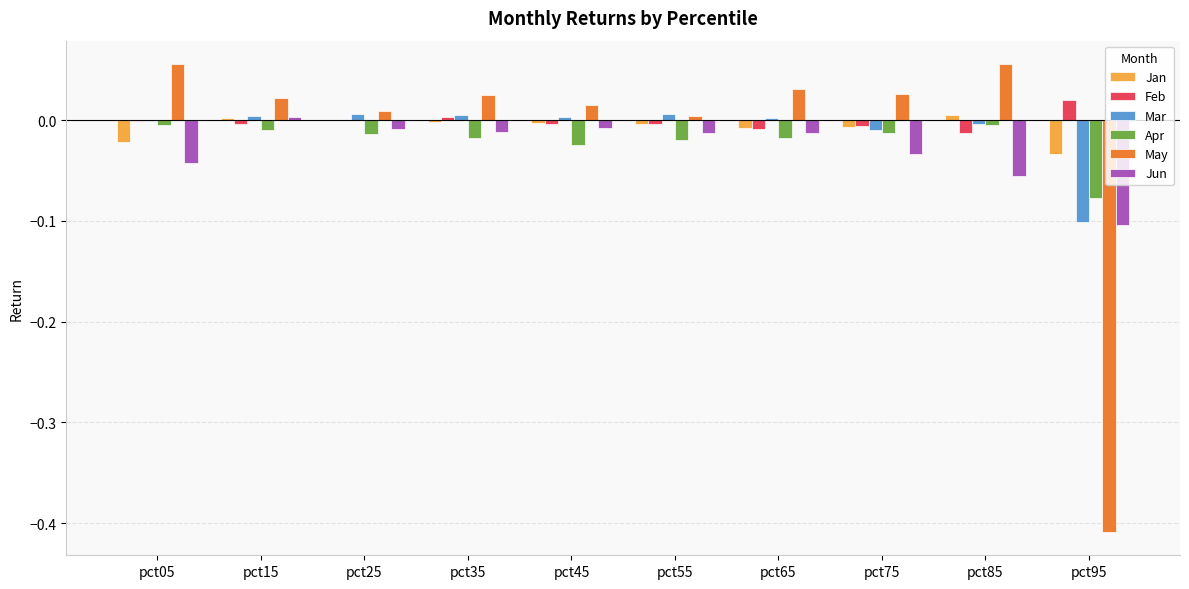

The value of Jan at pct85 is 0.0. True or false?

True